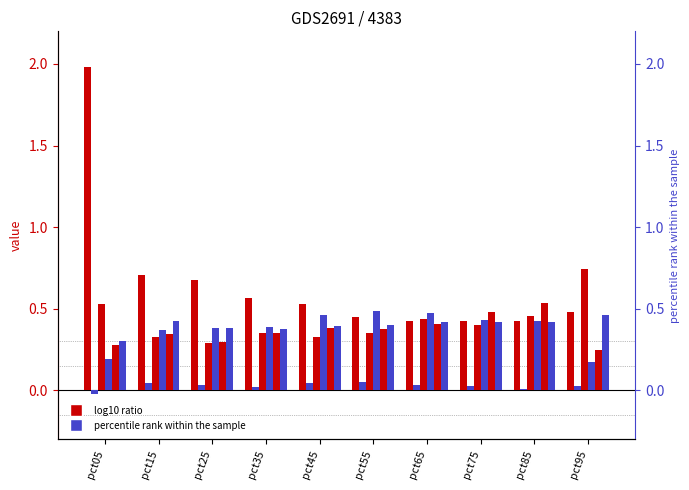

Is the value of Feb at pct35 greater than the value of Mar at pct05?

No